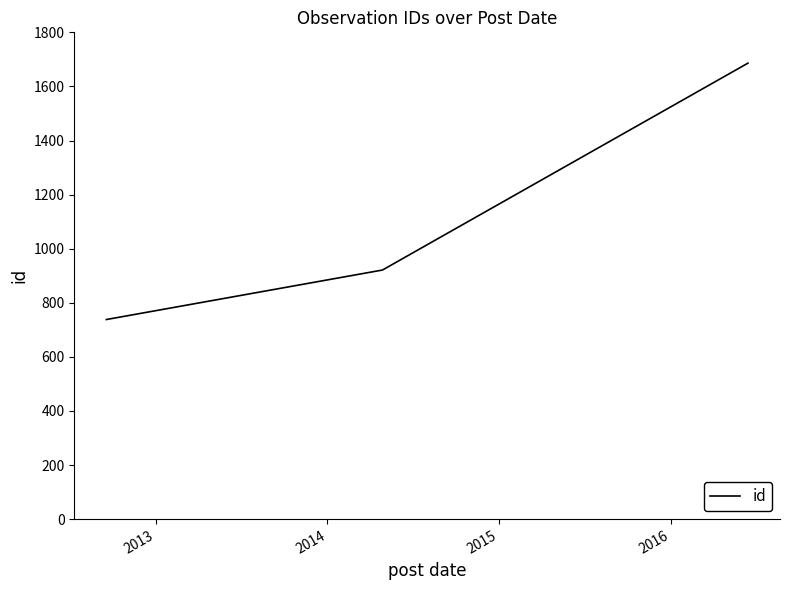

What is the difference between the maximum and minimum values?

948